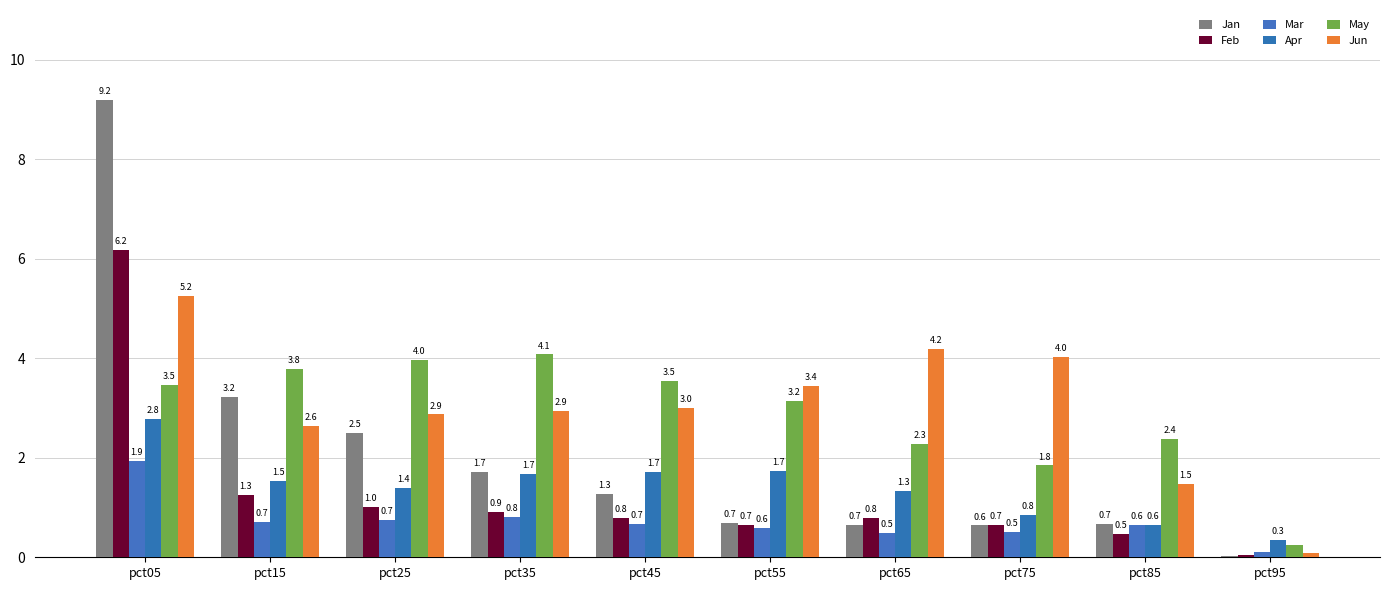

Is it true that Jun equals 0.9 at pct85?

False